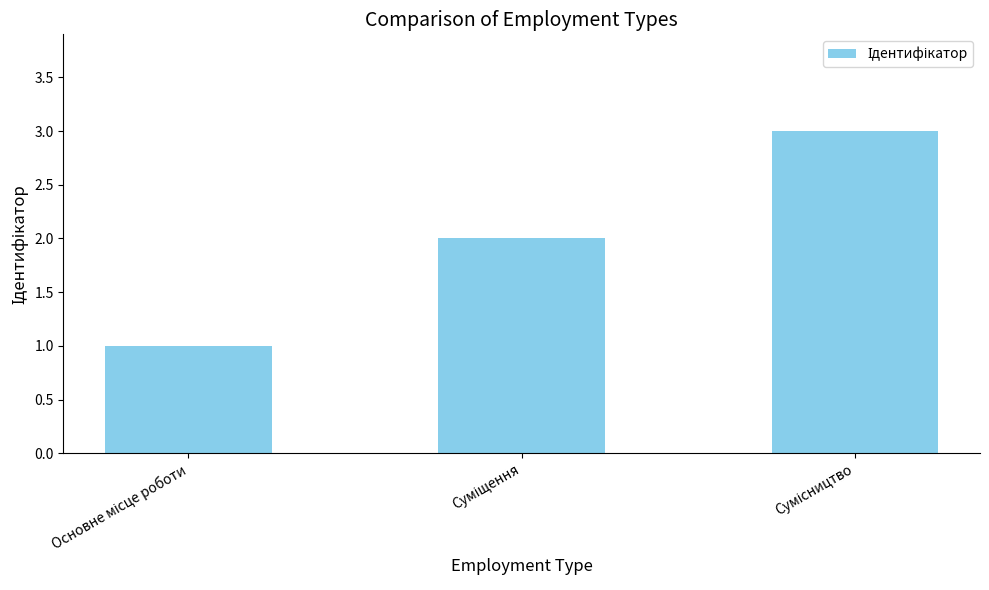

What is the greatest value displayed?

3